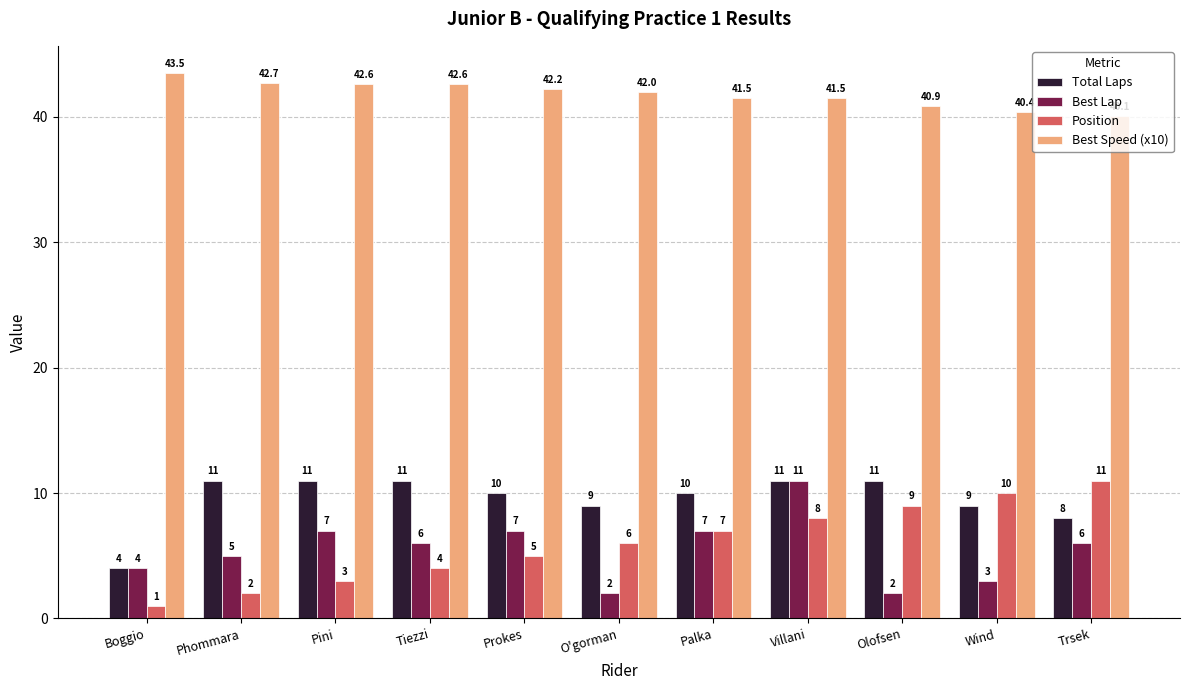

What are all the series names shown in the legend?

Total Laps, Best Lap, Position, Best Speed (x10)